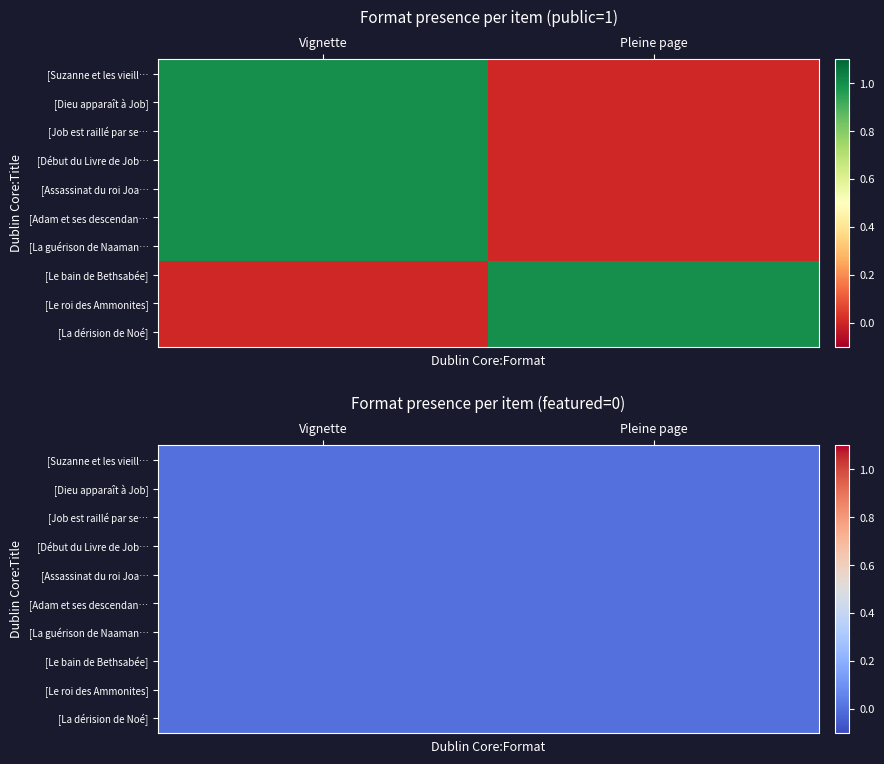

Which category has the highest value in the [Suzanne et les vieillards] series?

Vignette